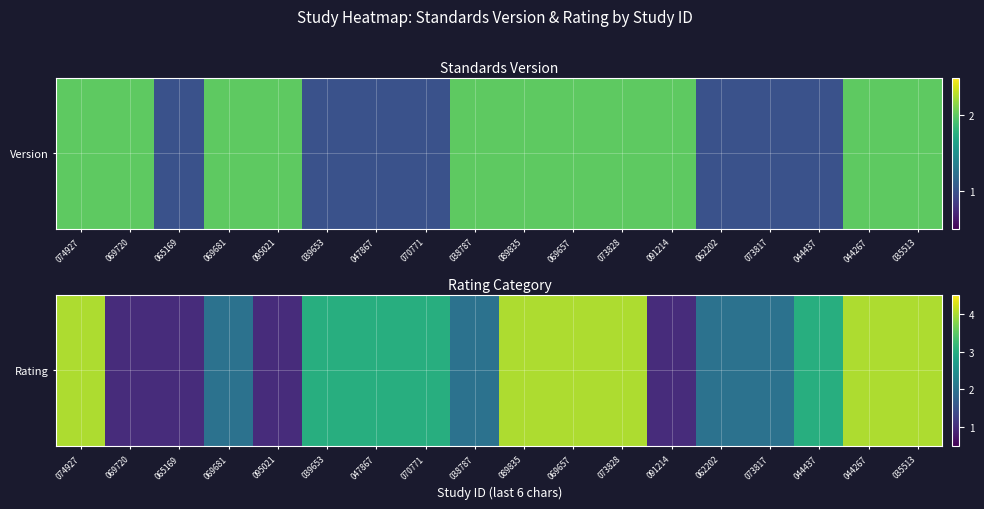

Reading left to right, what are all the values shown in this chart?

074927=4	069720=1	065169=1	069681=2	095021=1	039653=3	047867=3	070771=3	038787=2	089835=4	069657=4	073828=4	091214=1	062202=2	073817=2	044437=3	044267=4	035513=4